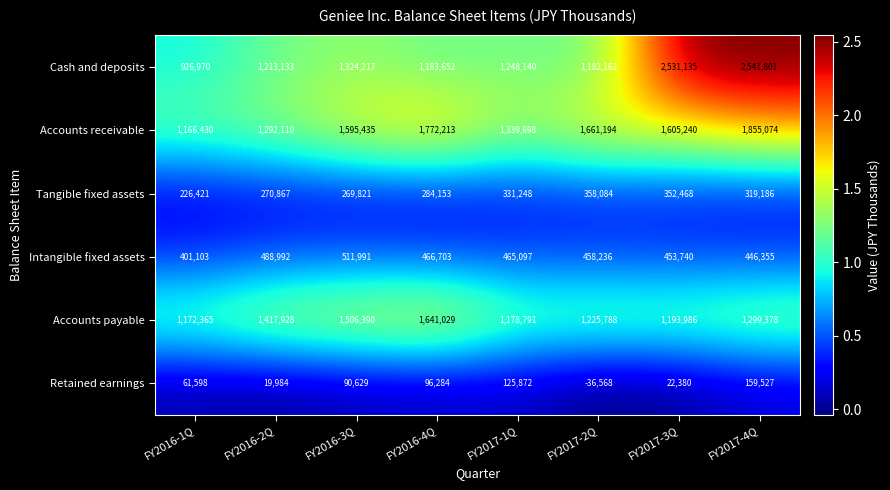

How many values in the Intangible fixed assets series are below 465097?

4